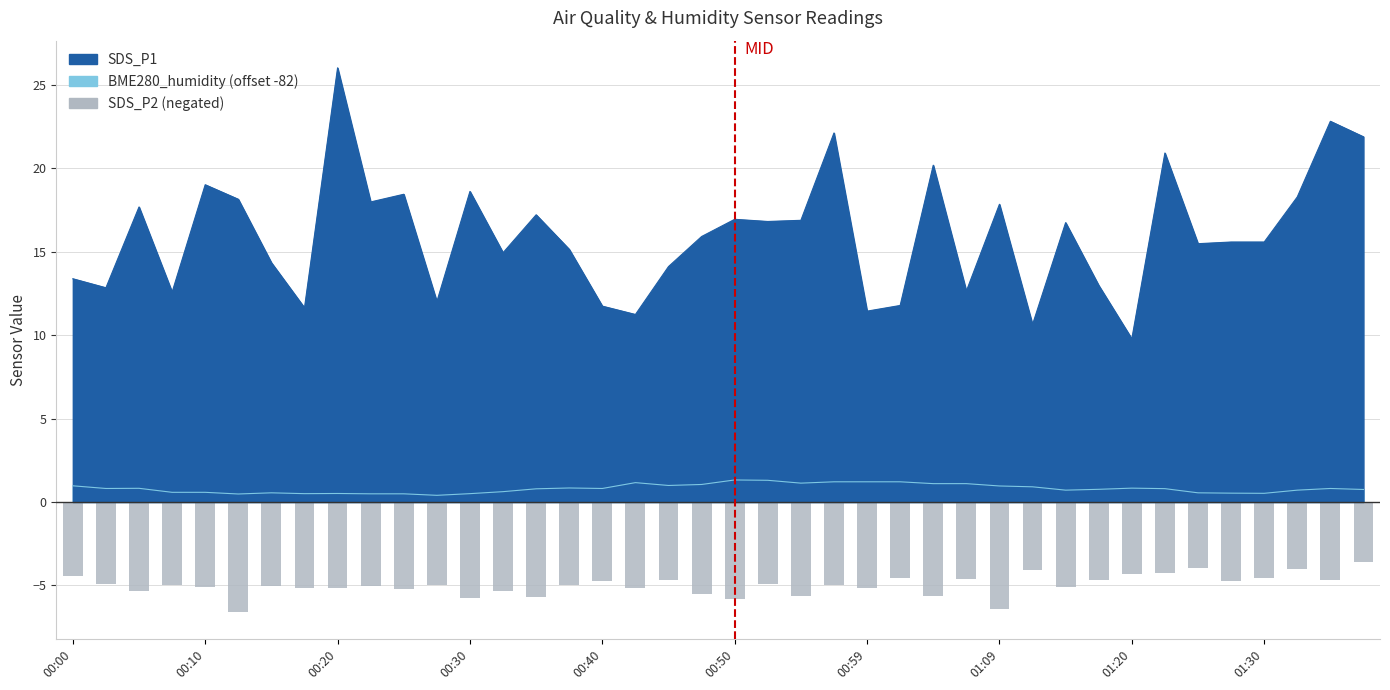

Reading right to left, what are all the values shown in this chart?

-3.6	-4.7	-4.0	-4.5	-4.7	-4.0	-4.2	-4.3	-4.7	-5.1	-4.1	-6.4	-4.6	-5.6	-4.5	-5.1	-5.0	-5.6	-4.9	-5.8	-5.5	-4.7	-5.1	-4.7	-5.0	-5.7	-5.3	-5.7	-5.0	-5.2	-5.0	-5.1	-5.1	-5.0	-6.6	-5.1	-5.0	-5.3	-4.9	-4.4